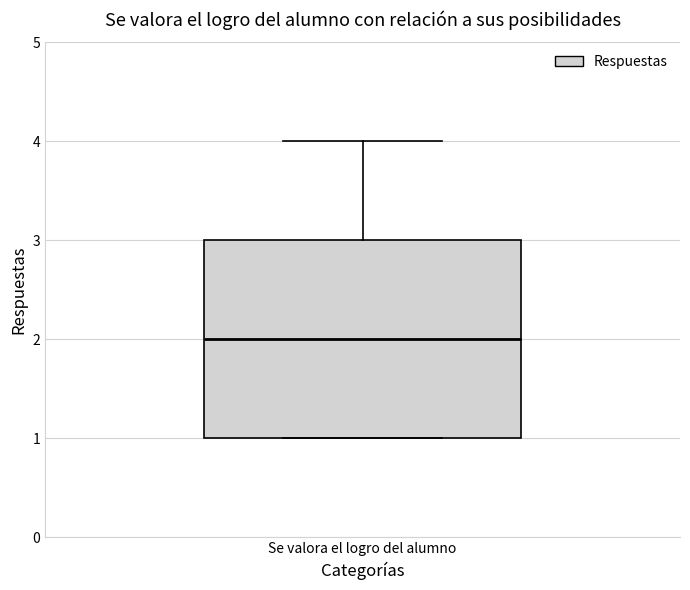

Read this box plot against the y-axis: the position of the median line, the range covered by the box, and the ends of both whiskers. The values are not printed on the chart, so give them approximately, as read against the axis.

median 2, box 1 to 3, whiskers 1 to 4